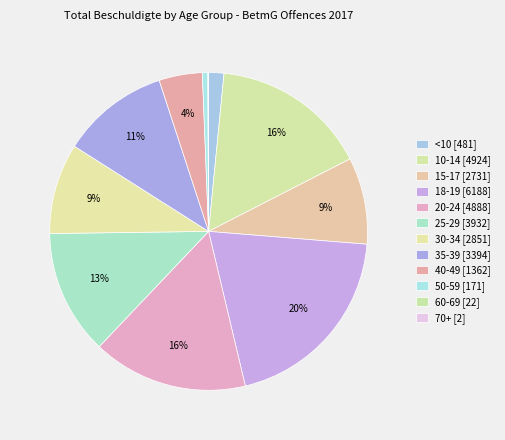

What is the smallest slice in the pie chart?

70+